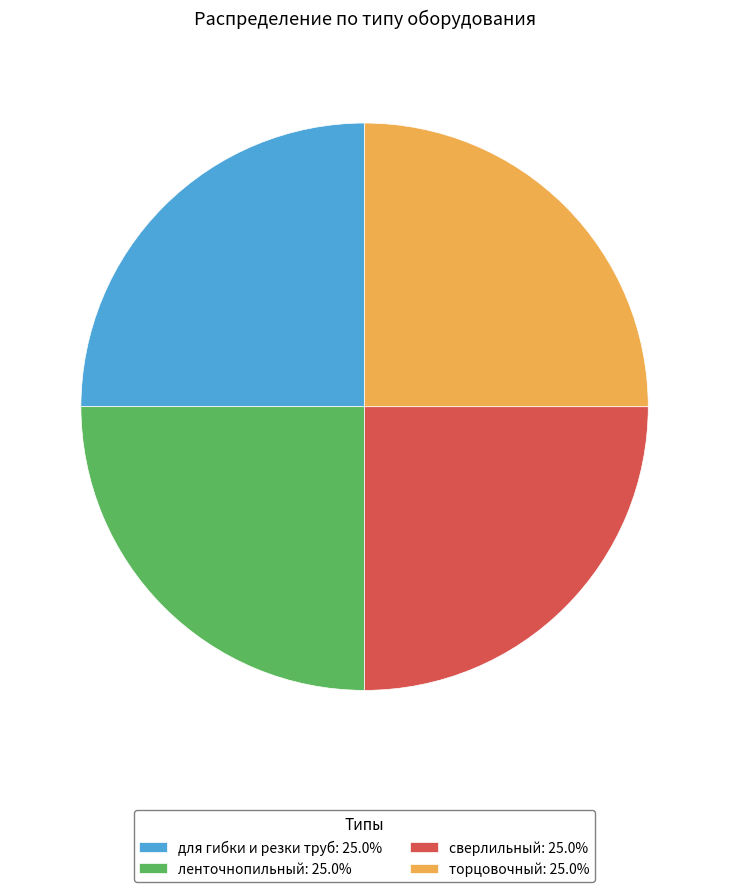

Is there a majority slice in this chart?

No